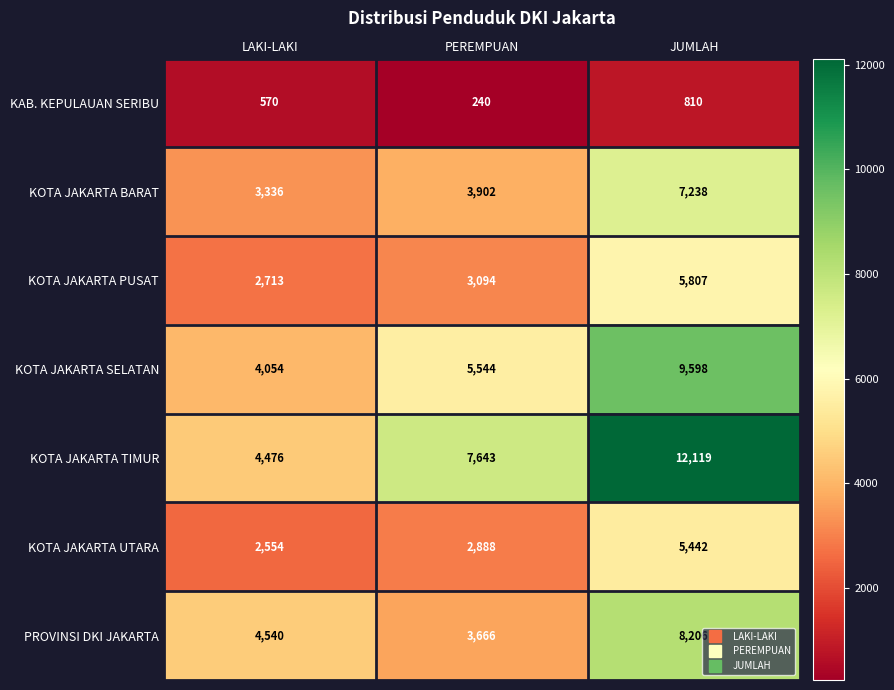

What is the maximum value for PROVINSI DKI JAKARTA?

8206